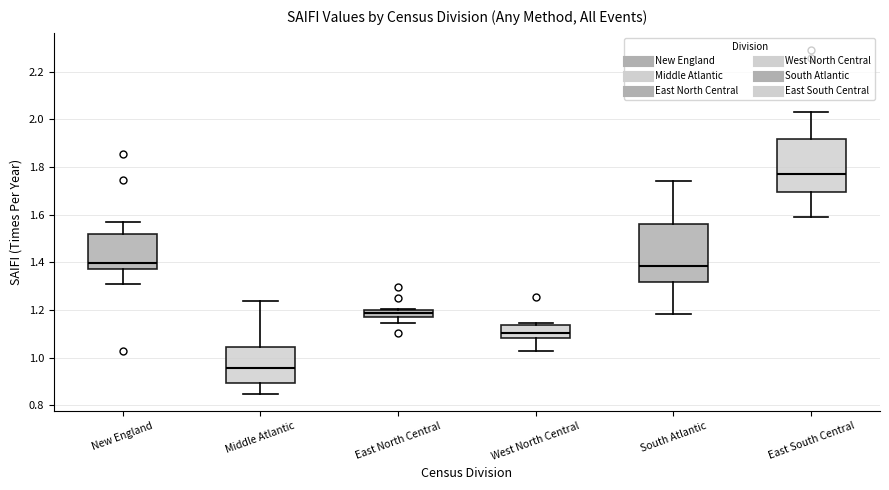

Which box has the highest median line?

East South Central